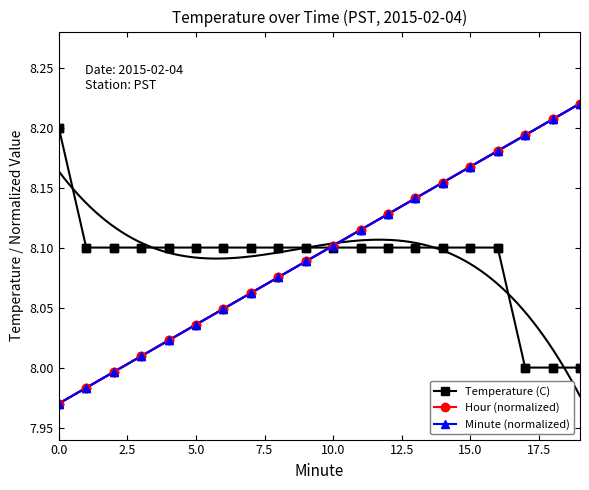

True or false: Temperature (C) and Hour (normalized) cross at least once.

True